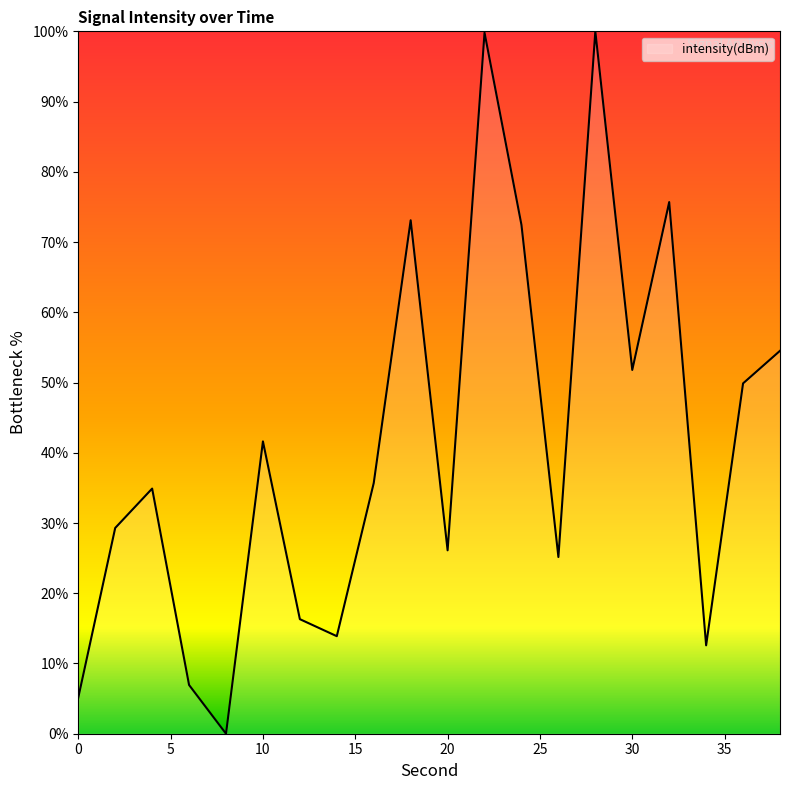

What is the difference between the maximum and minimum values?

100.0